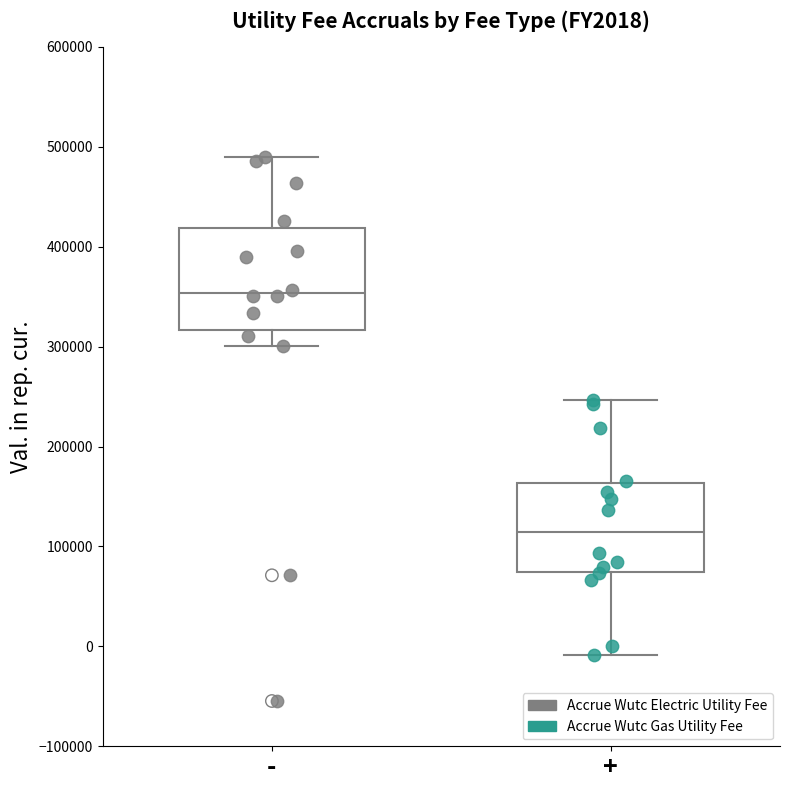

Reading left to right, read every box against the y-axis: the position of its median line, the range the box covers, and the ends of its whiskers. The values are not printed on the chart, so give them approximately, as read against the axis.

-: median 350000, box 320000 to 420000, whiskers 300000 to 490000
+: median 110000, box 70000 to 160000, whiskers -10000 to 250000